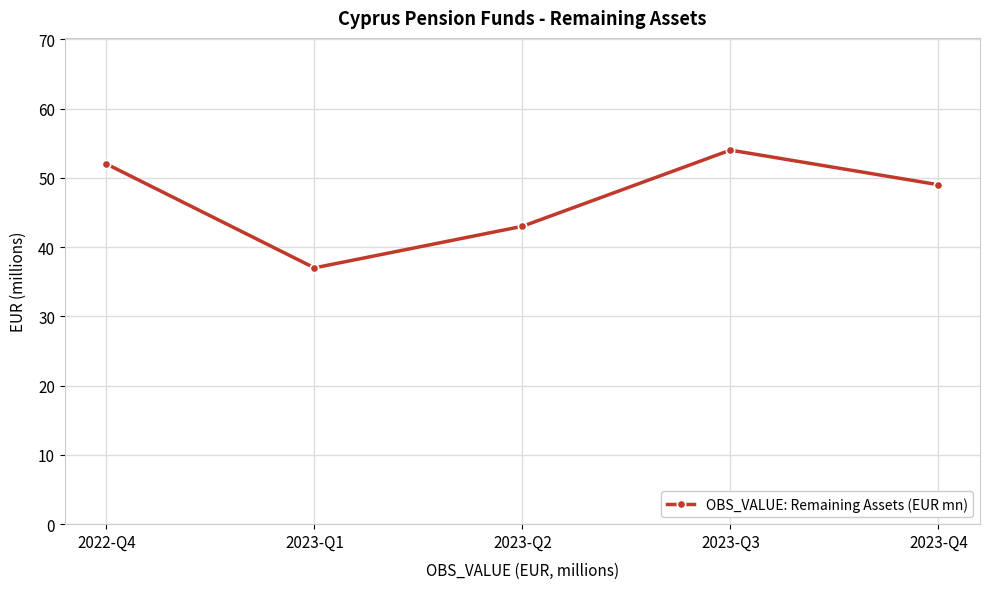

List the labels in order of value, smallest first.

2023-Q1, 2023-Q2, 2023-Q4, 2022-Q4, 2023-Q3